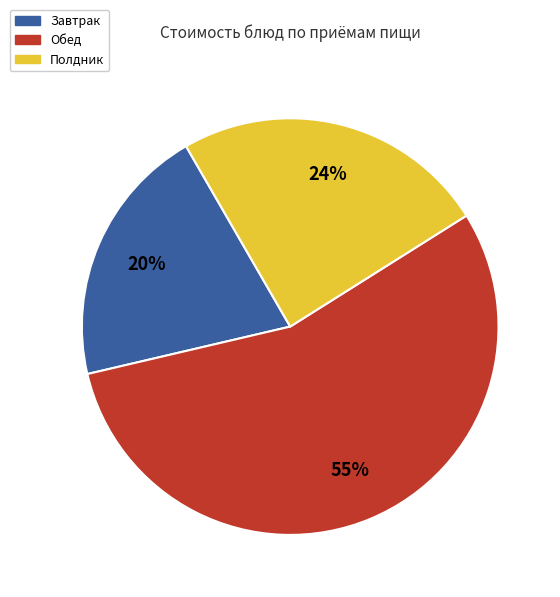

Is there any slice that represents more than half of the pie?

Yes